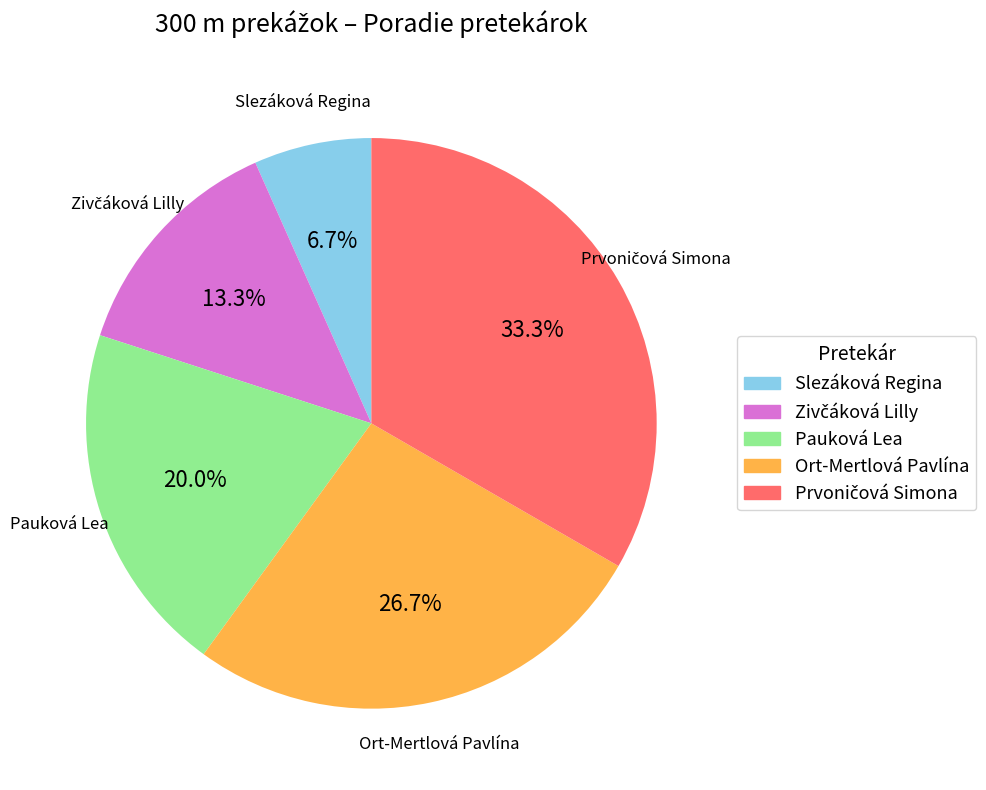

Between Slezáková Regina and Ort-Mertlová Pavlína, which is larger?

Ort-Mertlová Pavlína